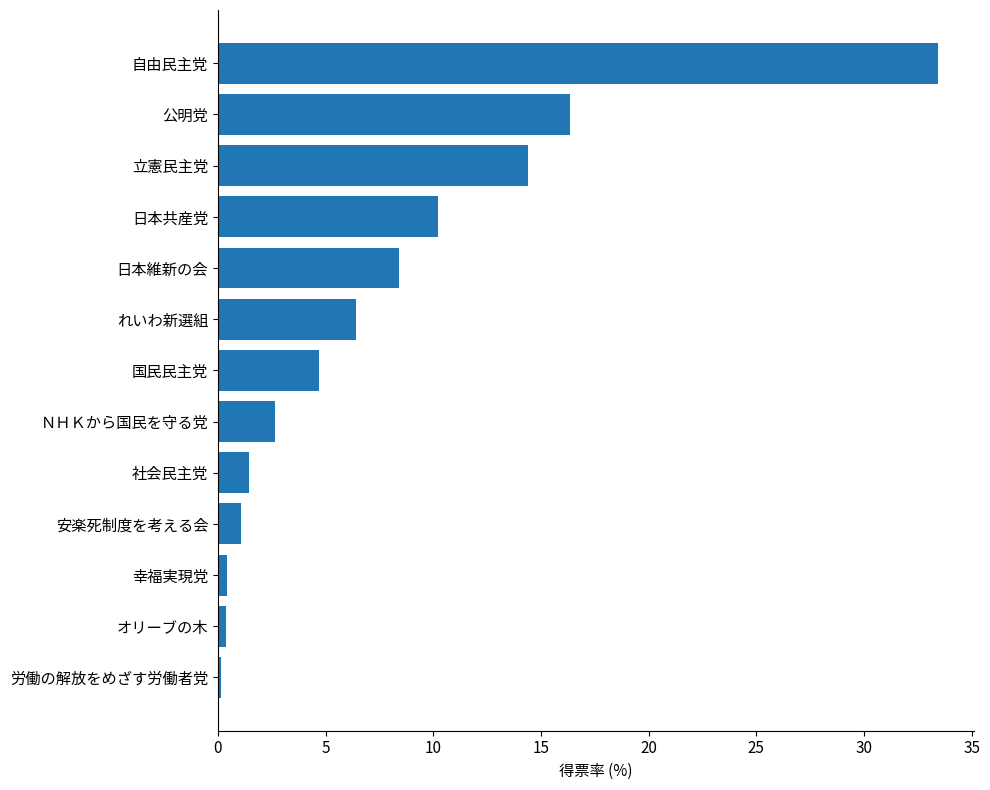

What is the difference between the maximum and second lowest values?

33.1